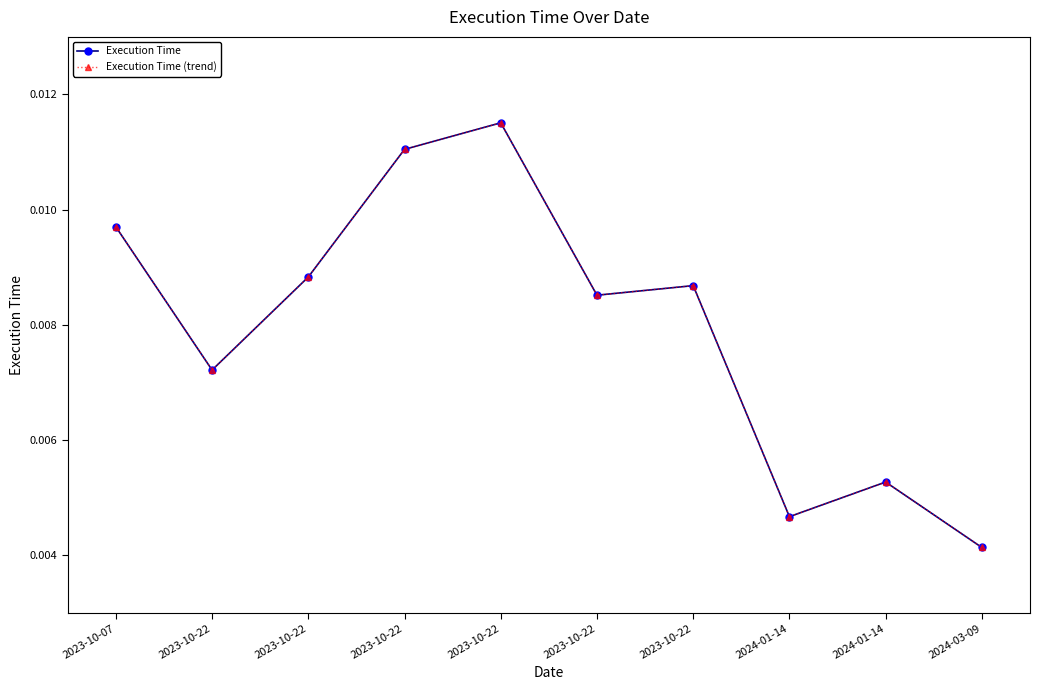

The Execution Time (trend) series shows 0.0 at 2023-10-22. True or false?

True